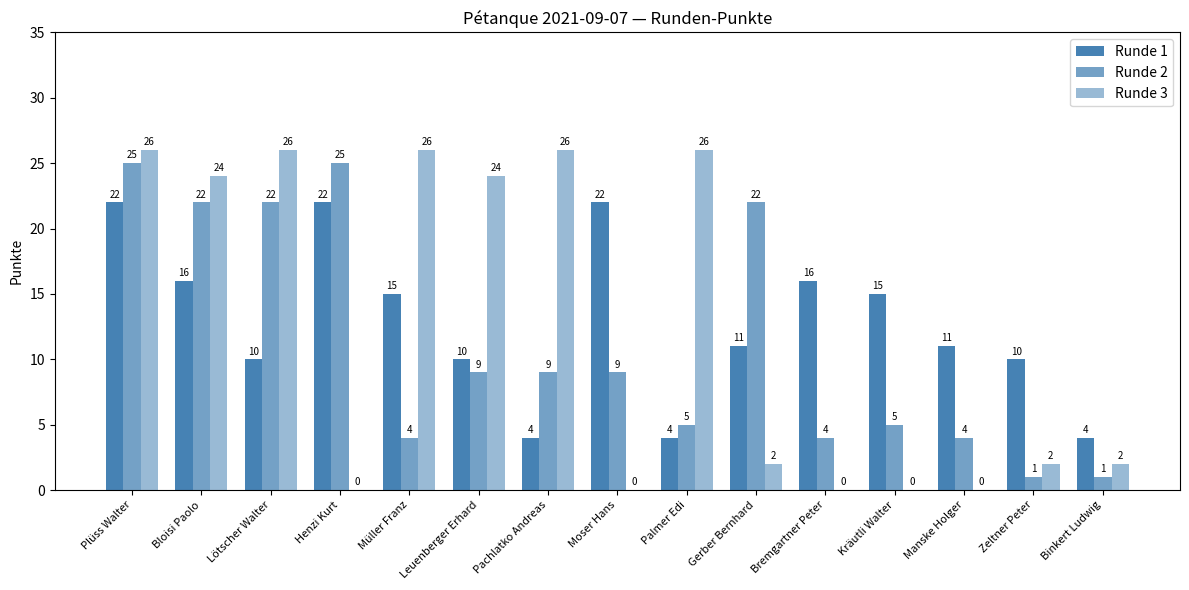

How many groups of bars are there?

15